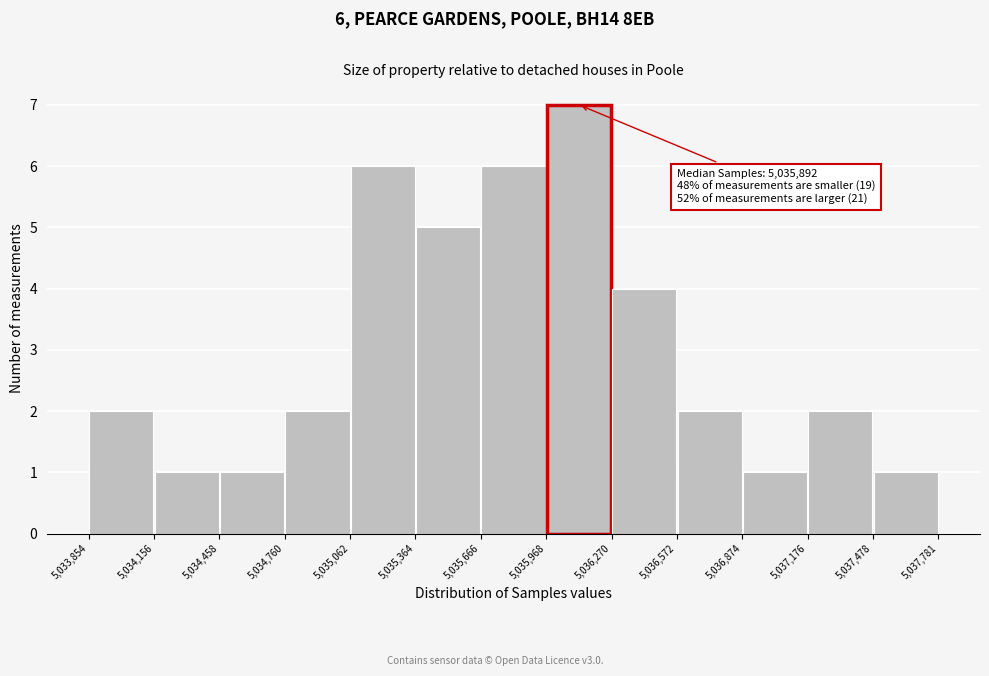

Over which range of the x-axis is the bar tallest?

5,035,968 to 5,036,270